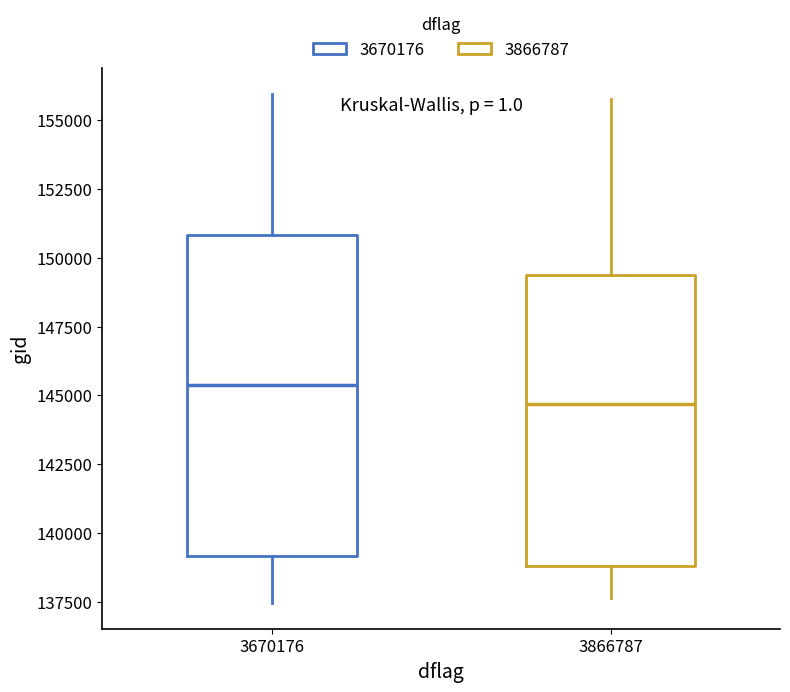

Reading left to right, transcribe this box plot: for each box, give where its median line is, the range the box spans, and where its two whiskers end, as read against the y-axis. The values are not printed on the chart, so give them approximately, as read against the axis.

3670176: median 145500, box 139000 to 151000, whiskers 137500 to 156000
3866787: median 144500, box 139000 to 149500, whiskers 137500 to 156000